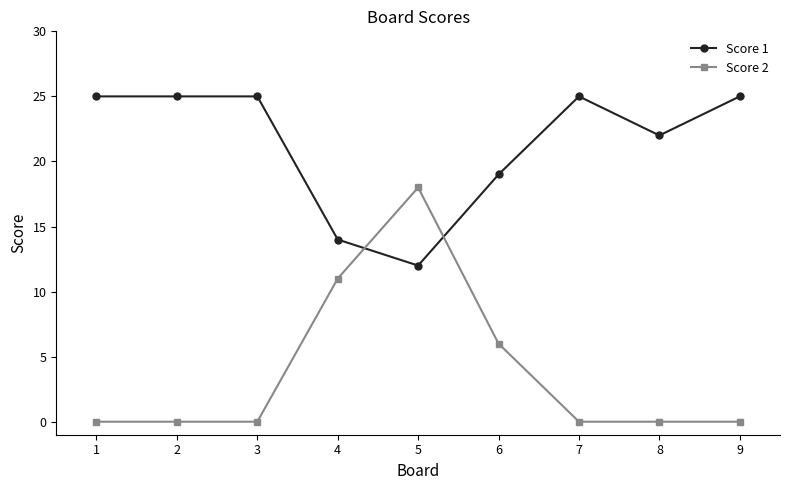

What is the value of the Score 1 point at the 8th from the left?

22